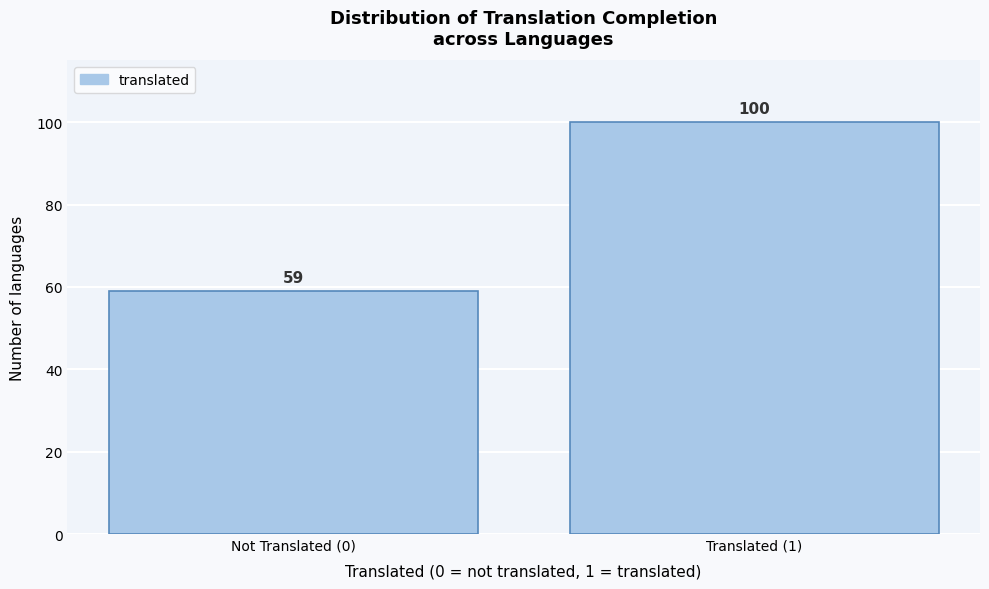

Reading left to right, extract all data points from this chart.

59	100